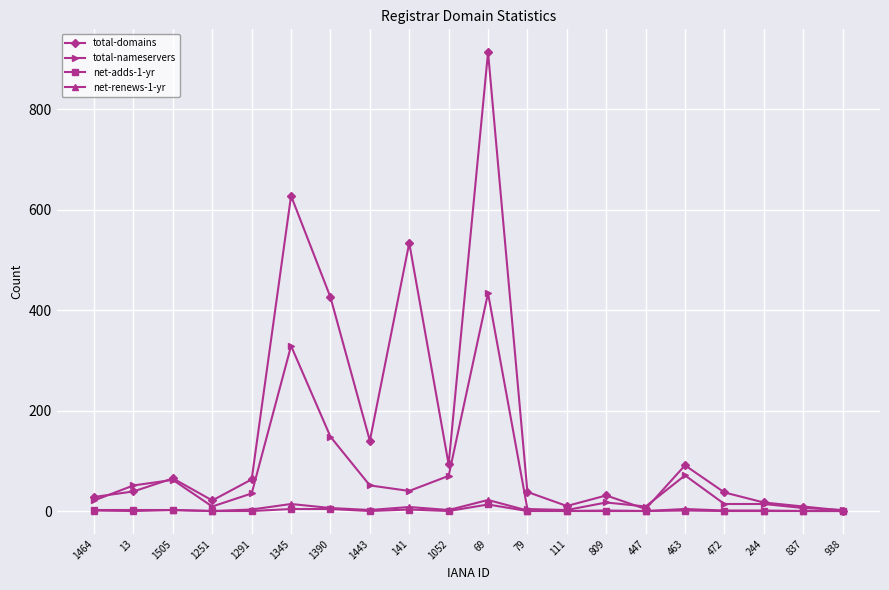

Rank the series by their maximum value, from highest to lowest.

total-domains, total-nameservers, net-renews-1-yr, net-adds-1-yr